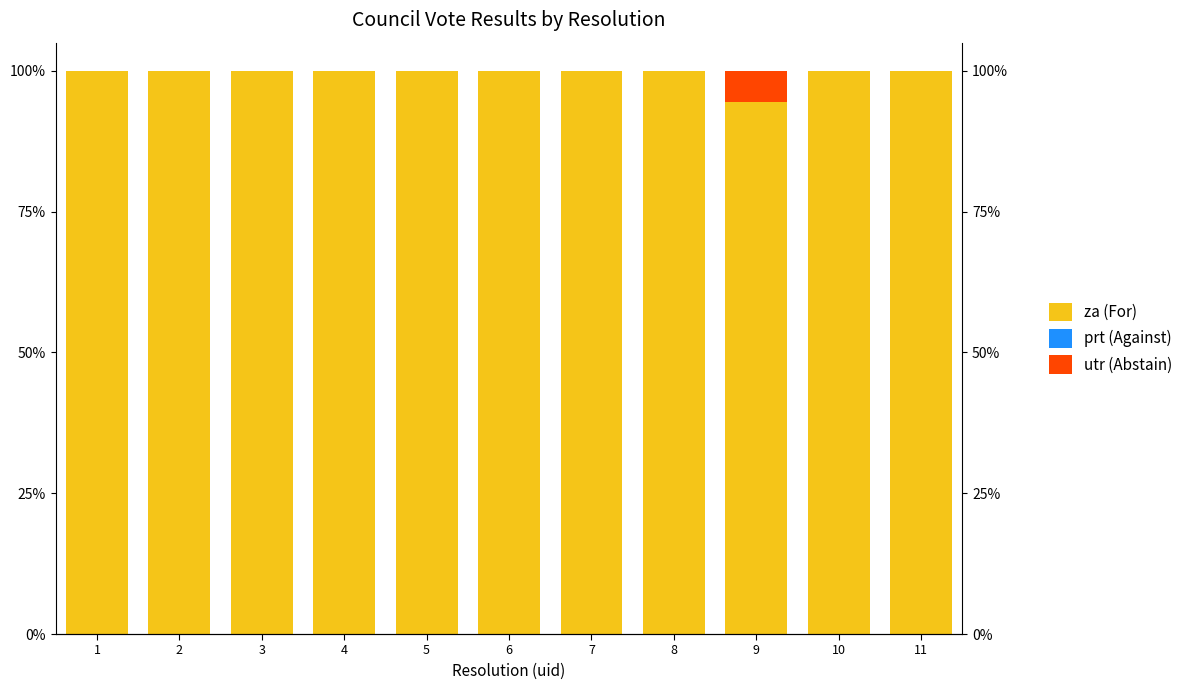

Reading left to right, what are all the values shown in this chart?

za (For): 100.0	100.0	100.0	100.0	100.0	100.0	100.0	100.0	94.4	100.0	100.0
prt (Against): 0.0	0.0	0.0	0.0	0.0	0.0	0.0	0.0	0.0	0.0	0.0
utr (Abstain): 0.0	0.0	0.0	0.0	0.0	0.0	0.0	0.0	5.6	0.0	0.0